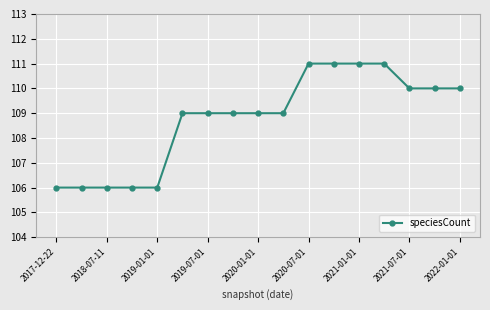

What is the sum of all values?

1849